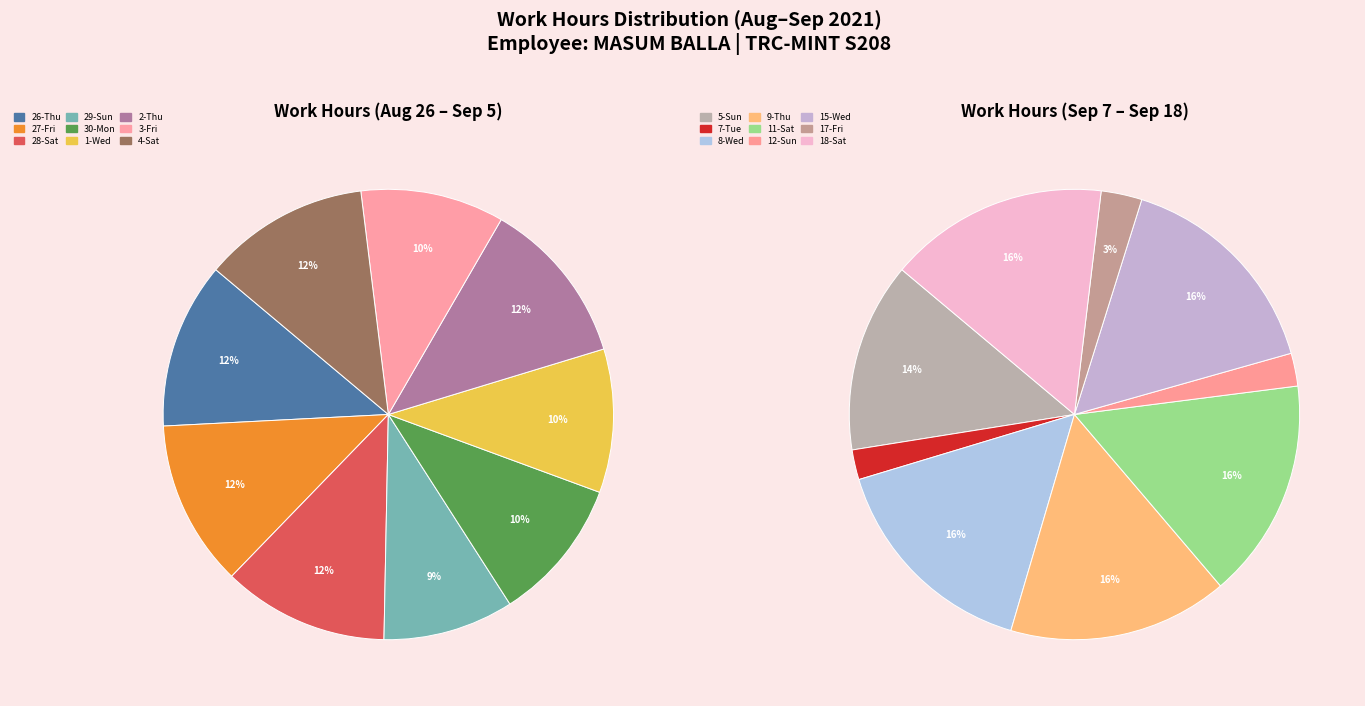

How much of the chart is everything except 5-Sun?

94.1%